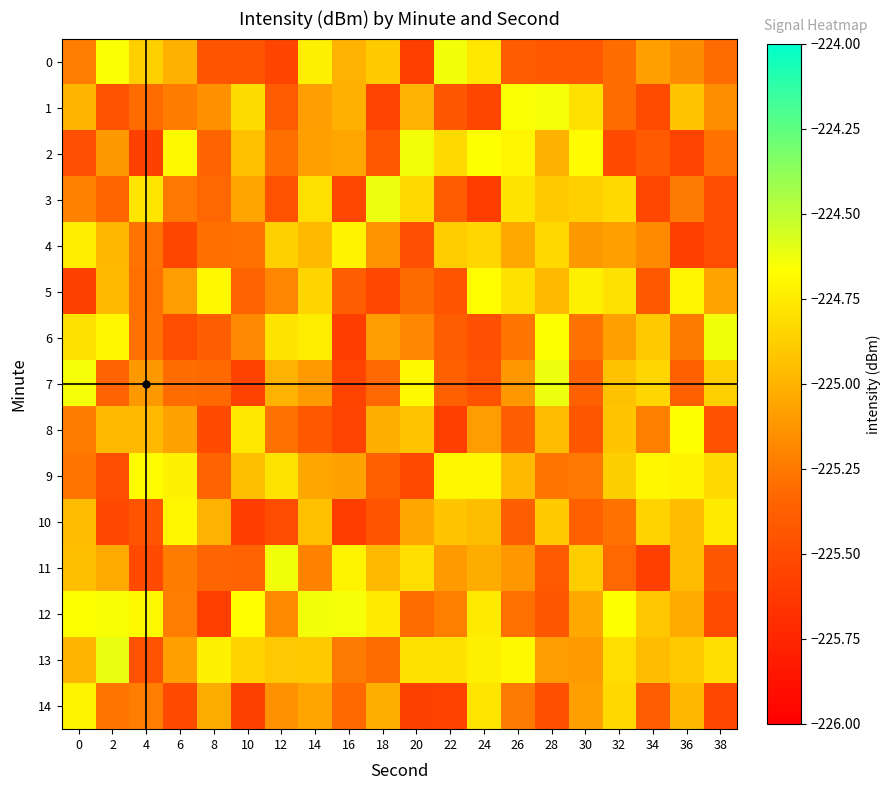

Which has a higher value, 8 or 28?

28